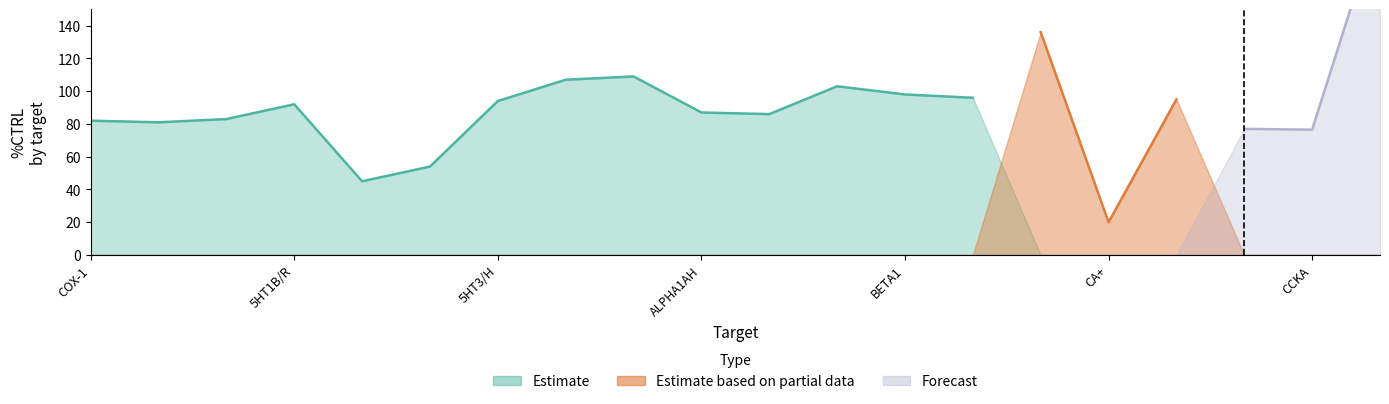

Is the value of Forecast at CA+ greater than the value of Estimate based on partial data at CCKA?

No